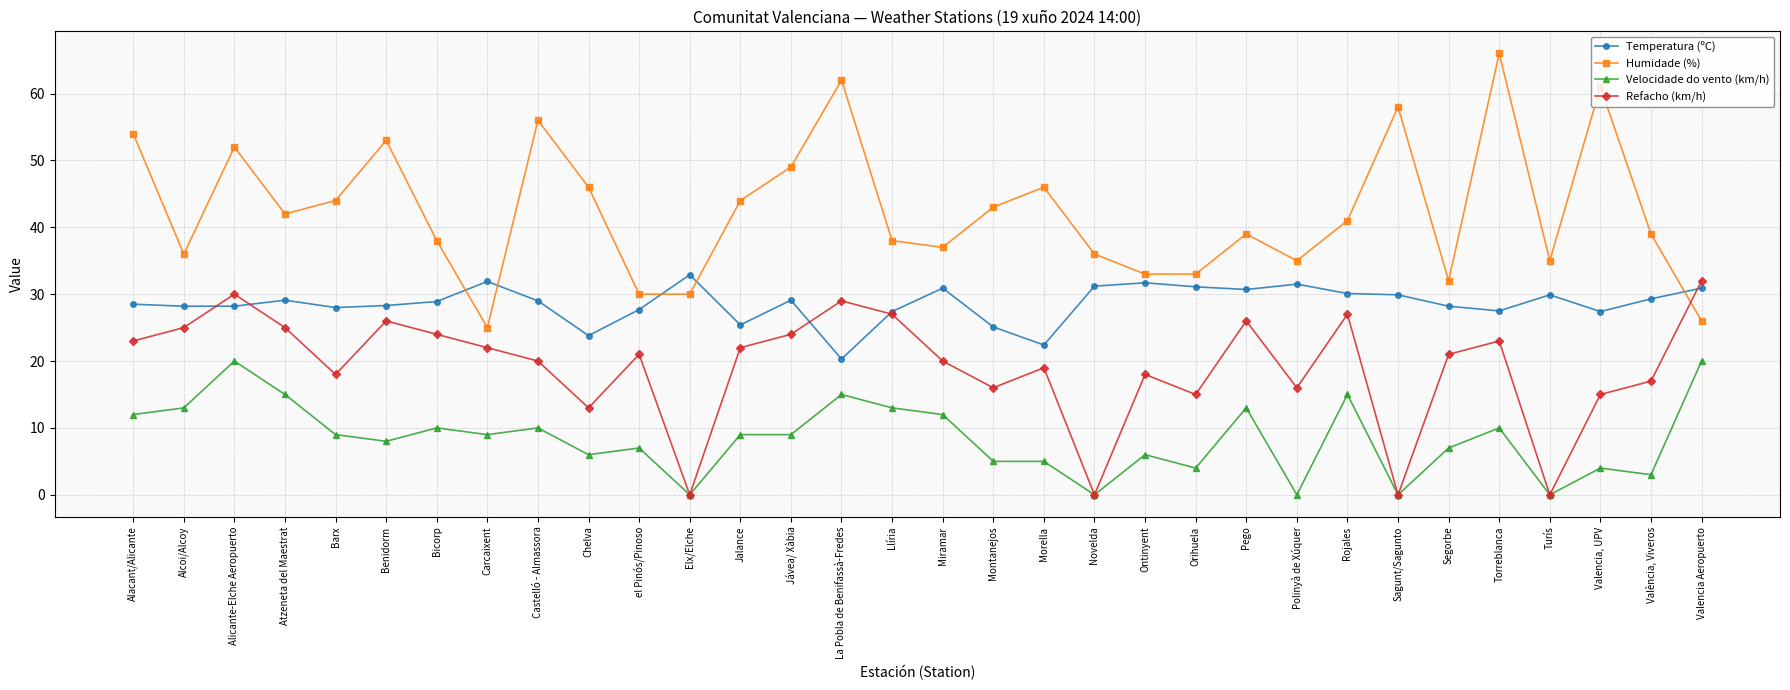

Which series has the largest total across all categories?

Humidade (%)